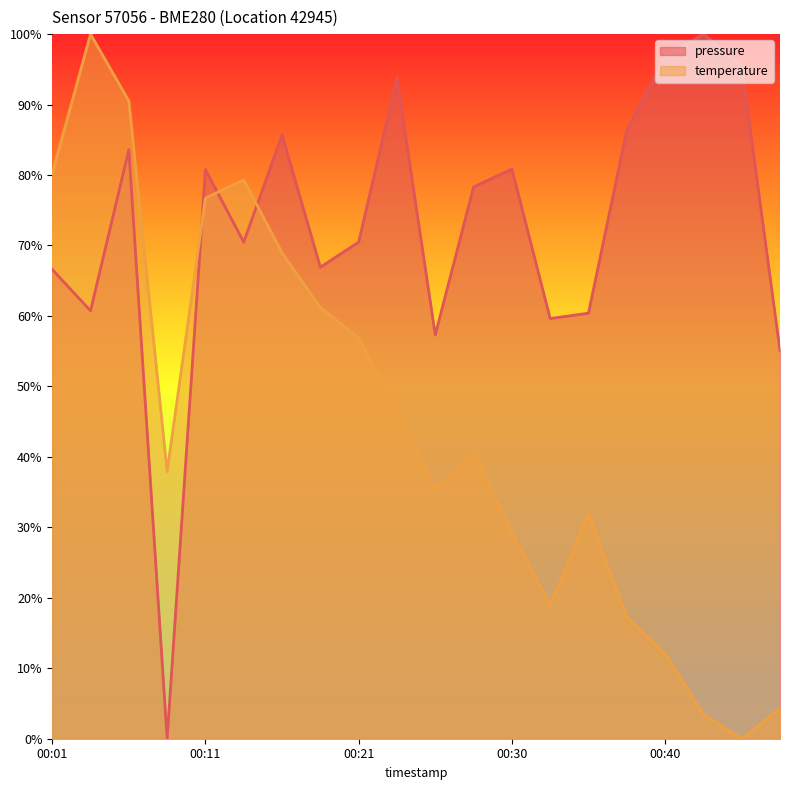

What is the maximum value for temperature?

100.0